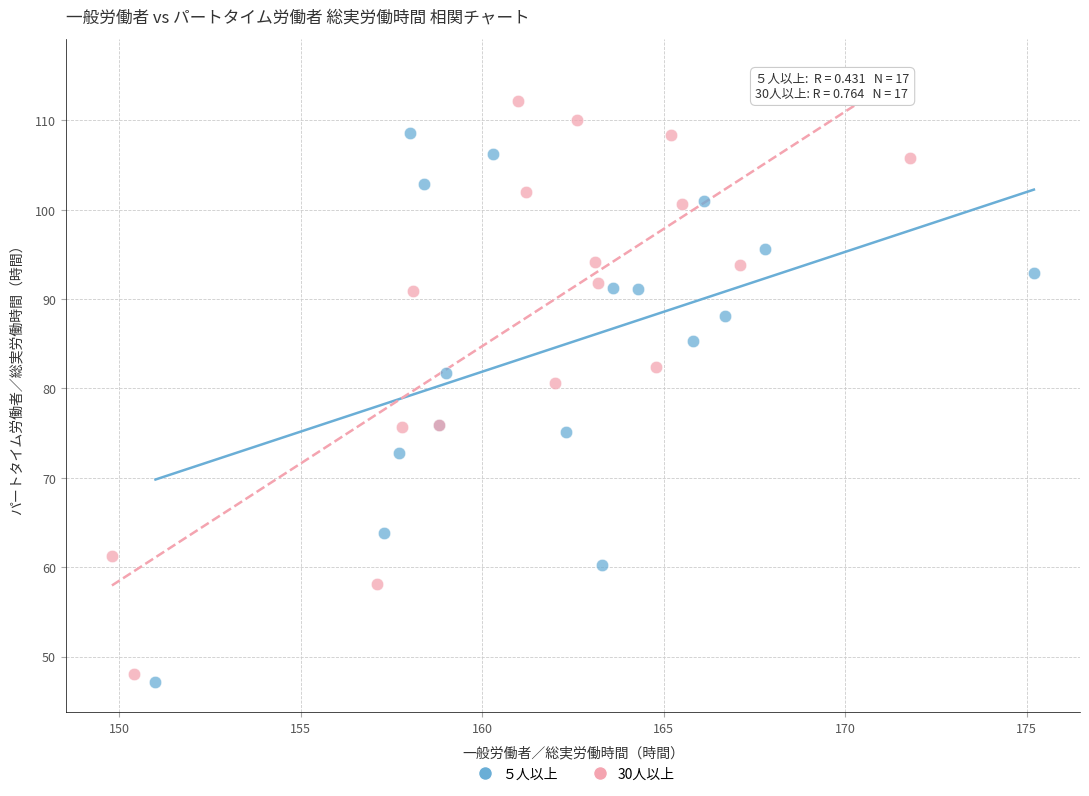

Which series reaches the maximum Y coordinate?

30人以上